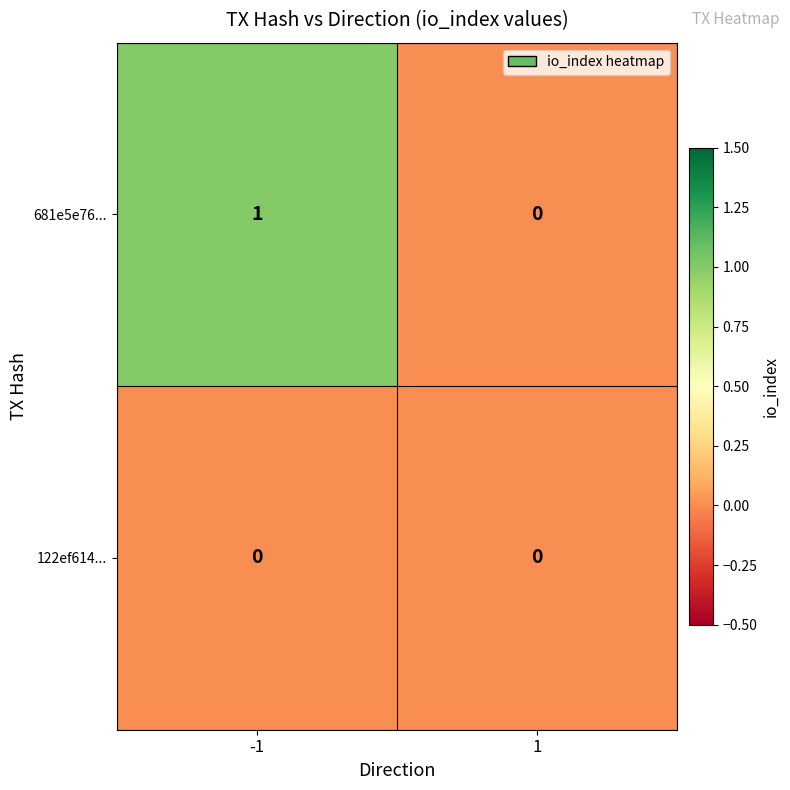

How many categories are shown in the chart?

2